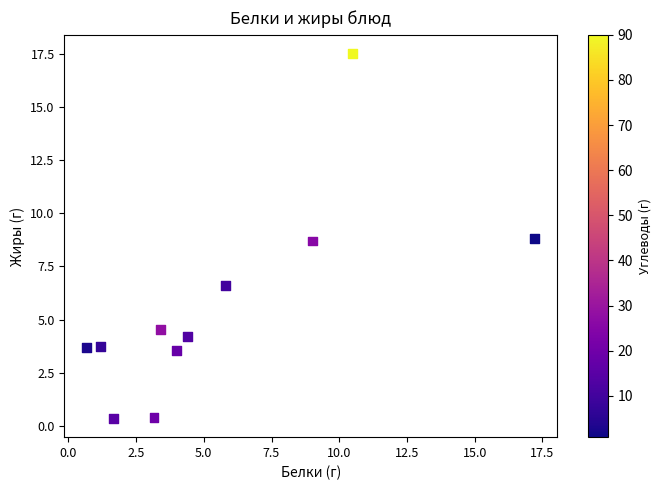

What is the range of Y values (max minus min)?

17.2